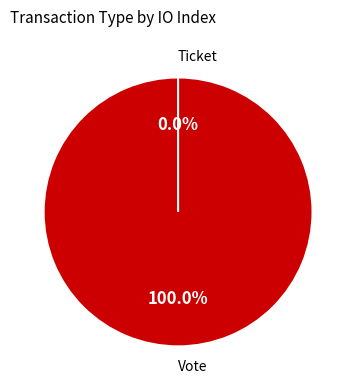

Which category has the smallest portion of the pie?

Ticket